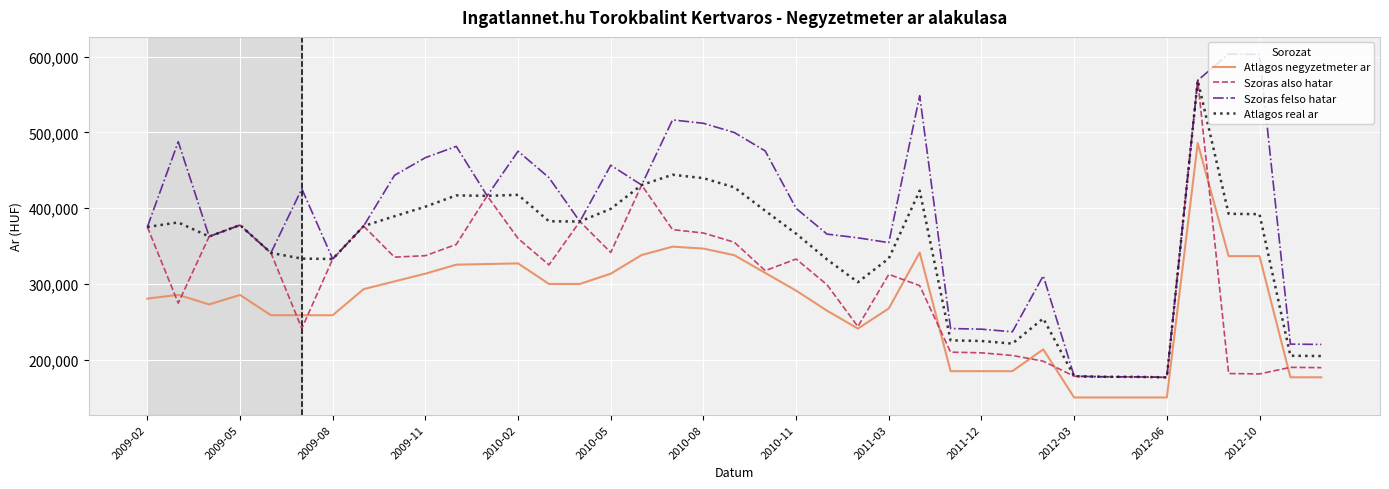

Rank the series by their average value, from highest to lowest.

Szoras felso hatar, Atlagos real ar, Szoras also hatar, Atlagos negyzetmeter ar